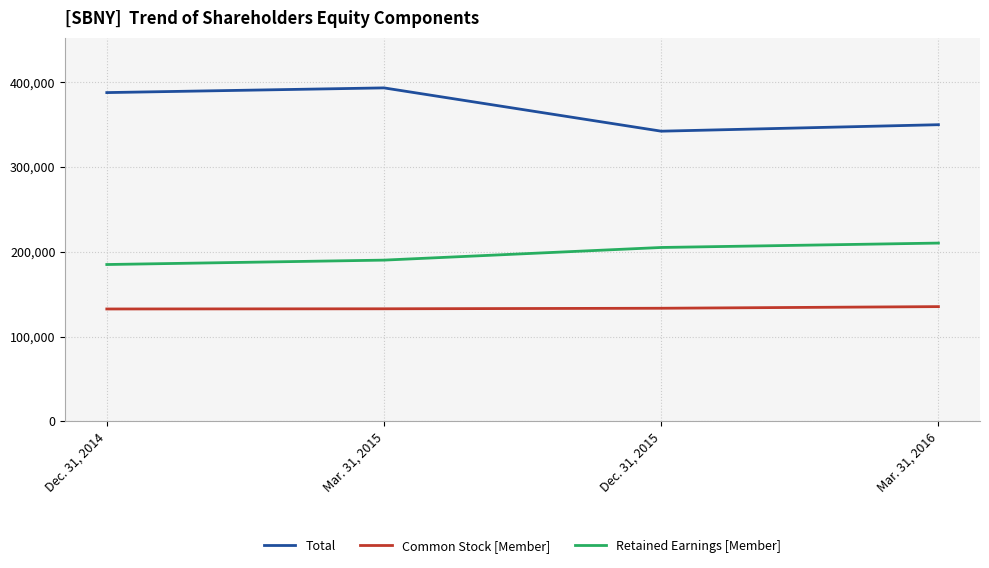

What is the total value across all series at Dec. 31, 2015?

680643